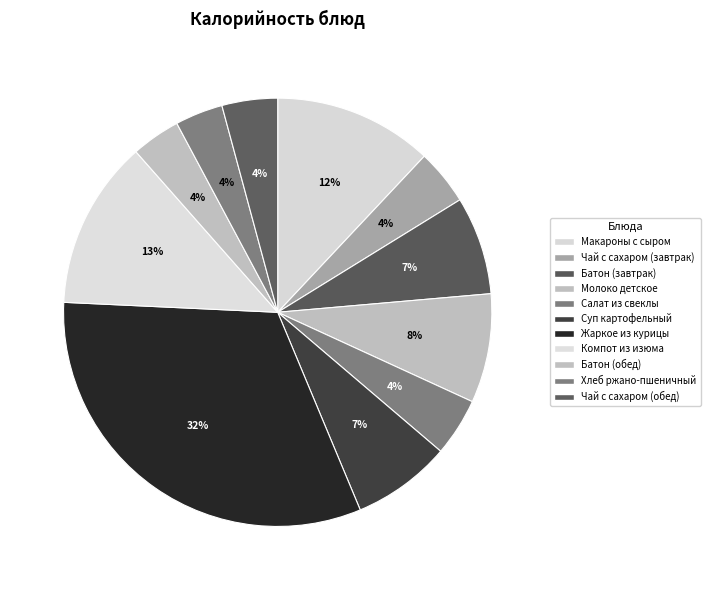

Count the number of slices in the pie.

11